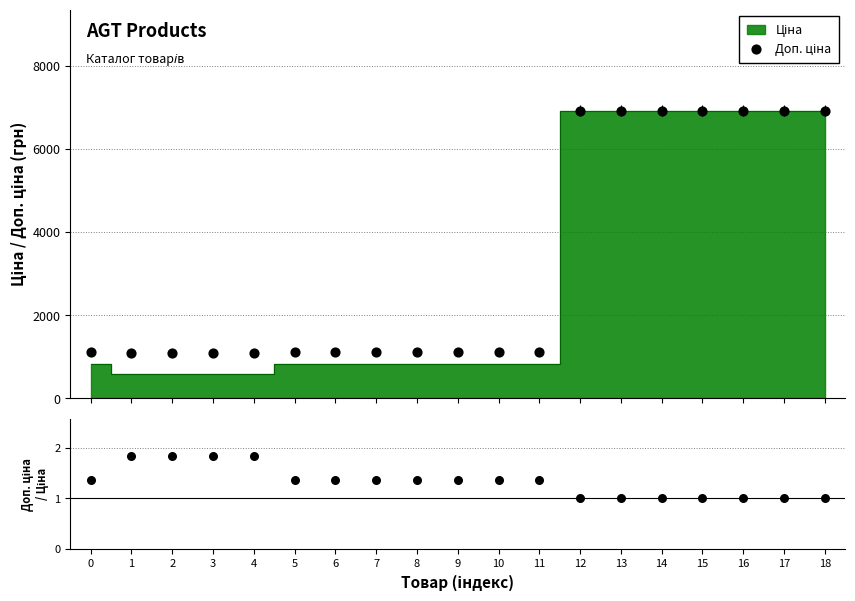

Which series contains the highest Y value?

Доп. ціна